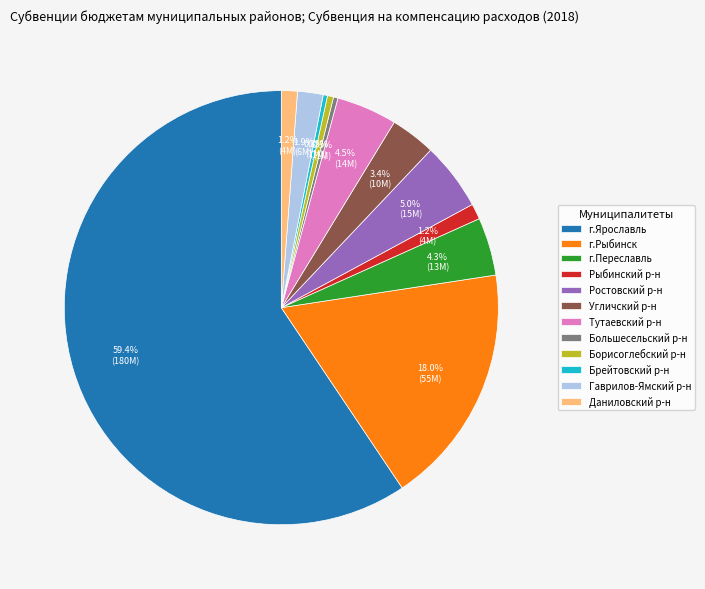

Do г.Ярославль and Тутаевский р-н together represent more than half of the pie?

Yes